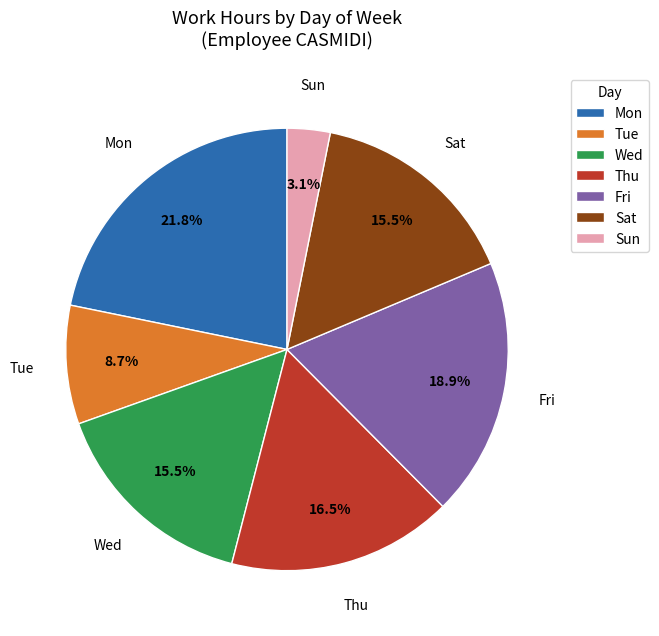

To the nearest percent, what is the difference between the largest and smallest slice percentages?

19%